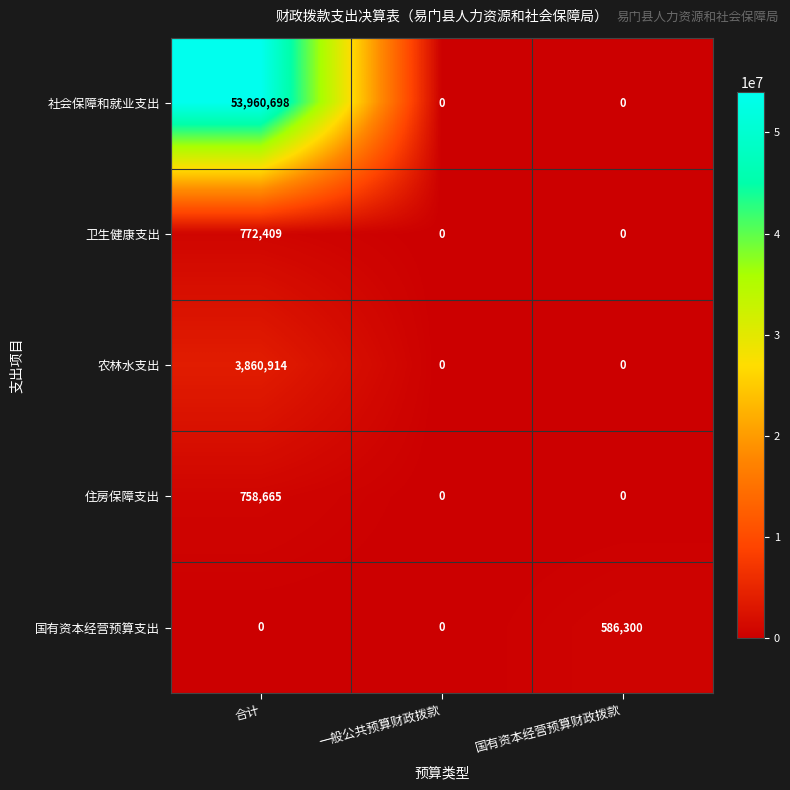

Reading left to right, transcribe all the data shown in this chart.

社会保障和就业支出: 合计=53960698	一般公共预算财政拨款=0	国有资本经营预算财政拨款=0
卫生健康支出: 合计=772409	一般公共预算财政拨款=0	国有资本经营预算财政拨款=0
农林水支出: 合计=3860914	一般公共预算财政拨款=0	国有资本经营预算财政拨款=0
住房保障支出: 合计=758665	一般公共预算财政拨款=0	国有资本经营预算财政拨款=0
国有资本经营预算支出: 合计=0	一般公共预算财政拨款=0	国有资本经营预算财政拨款=586300